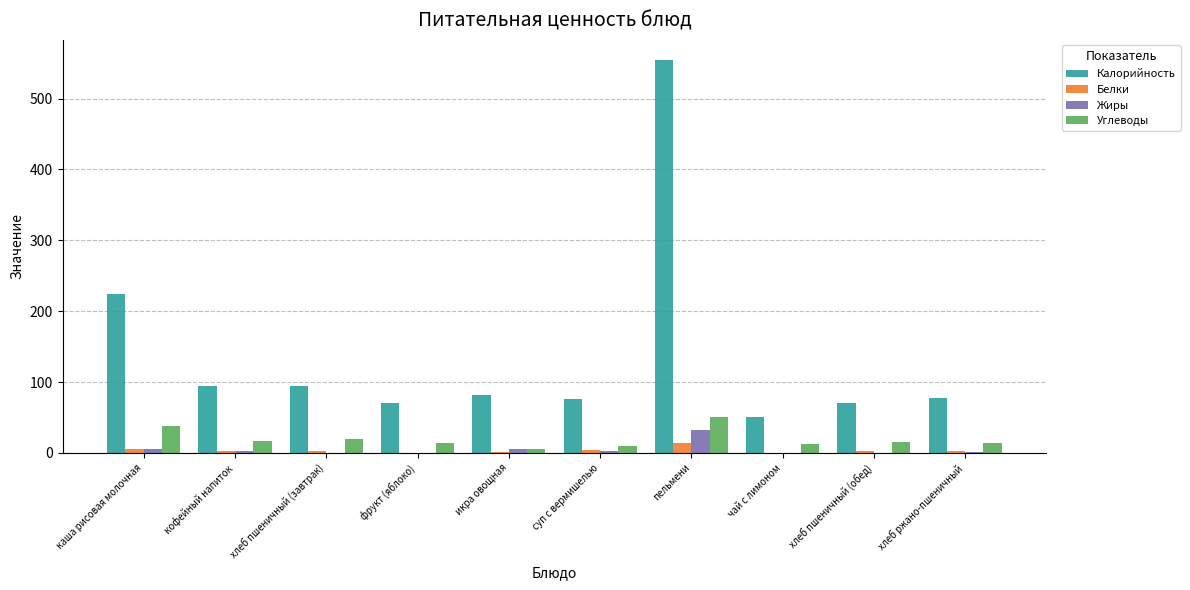

At which category does the chart reach its peak across all series?

пельмени